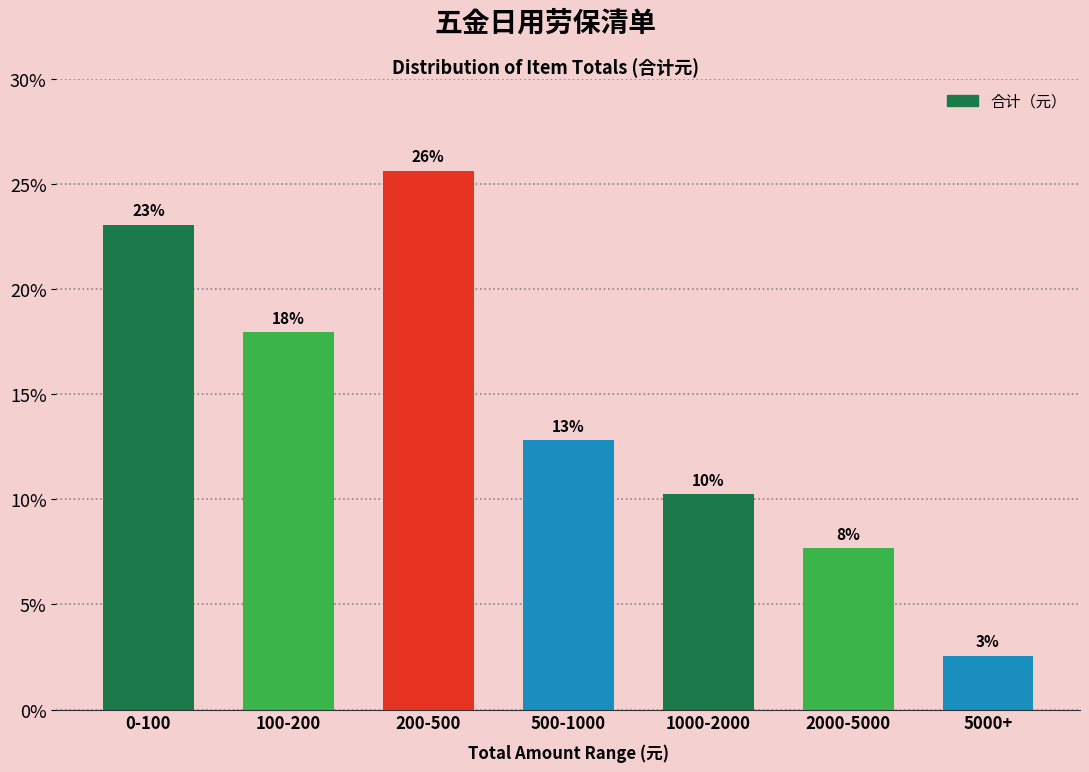

Does the chart contain any negative values?

No